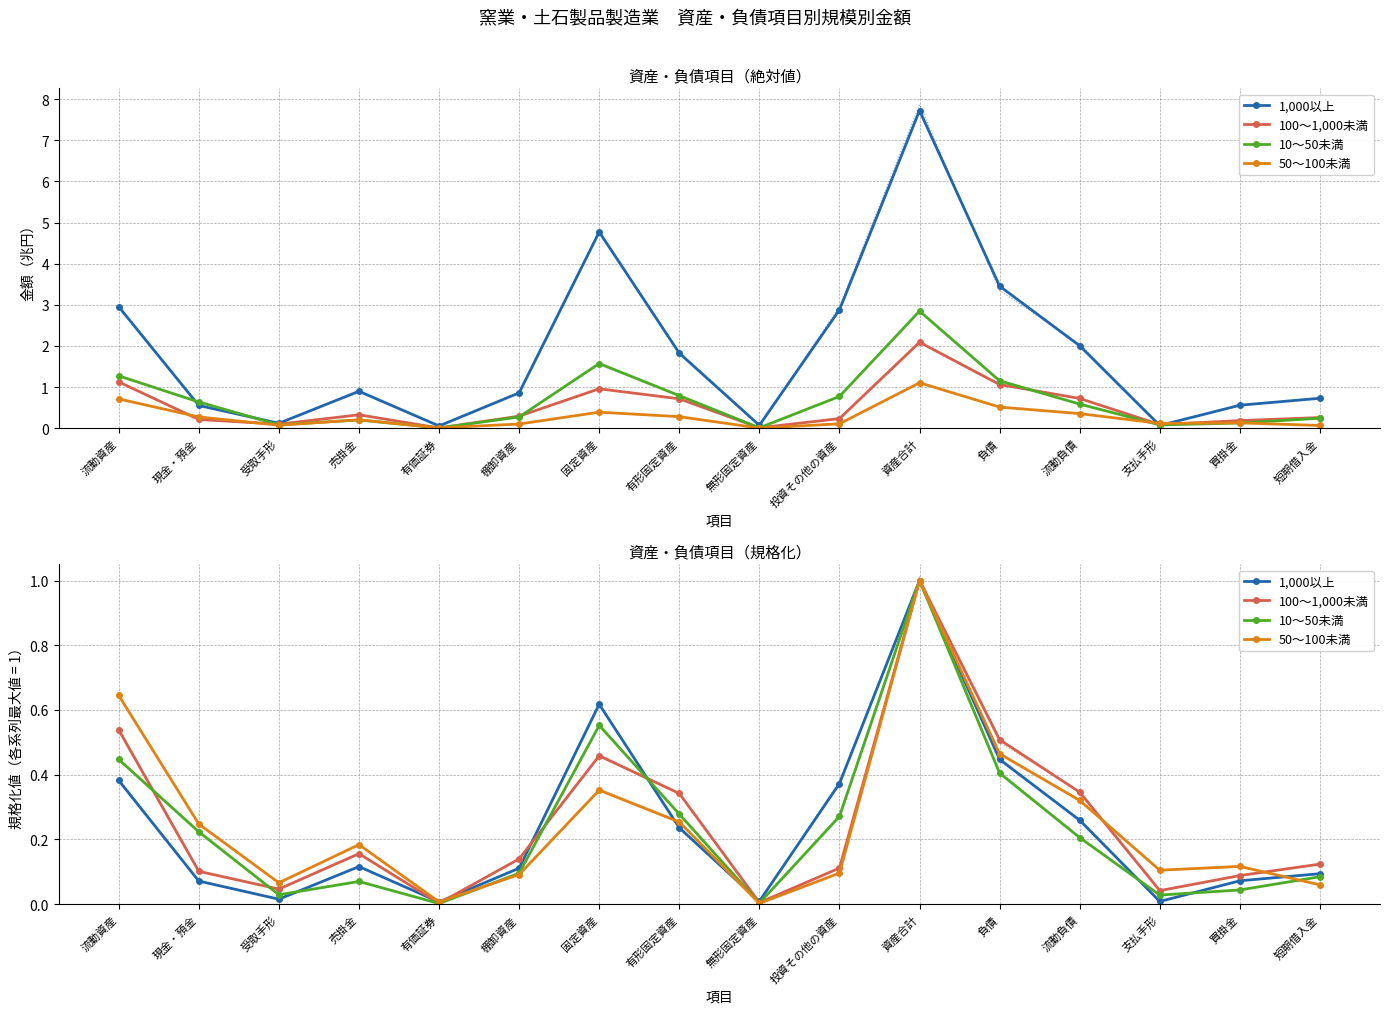

True or false: 1,000以上 has more than 2 interior local peaks.

True